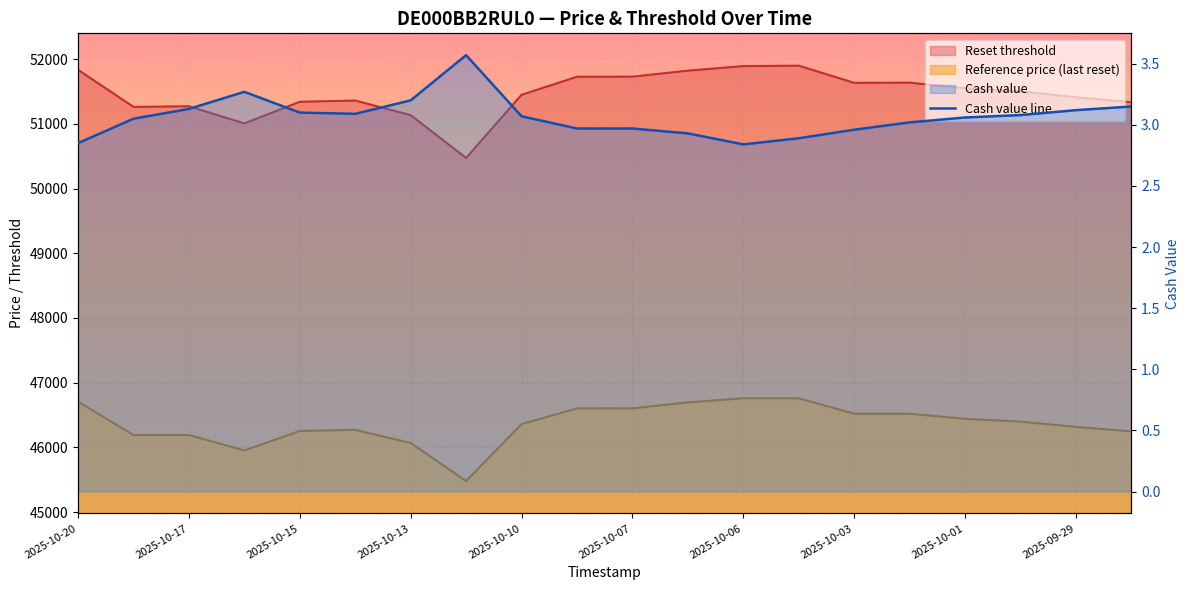

What is the difference between the second highest and minimum values?

0.4